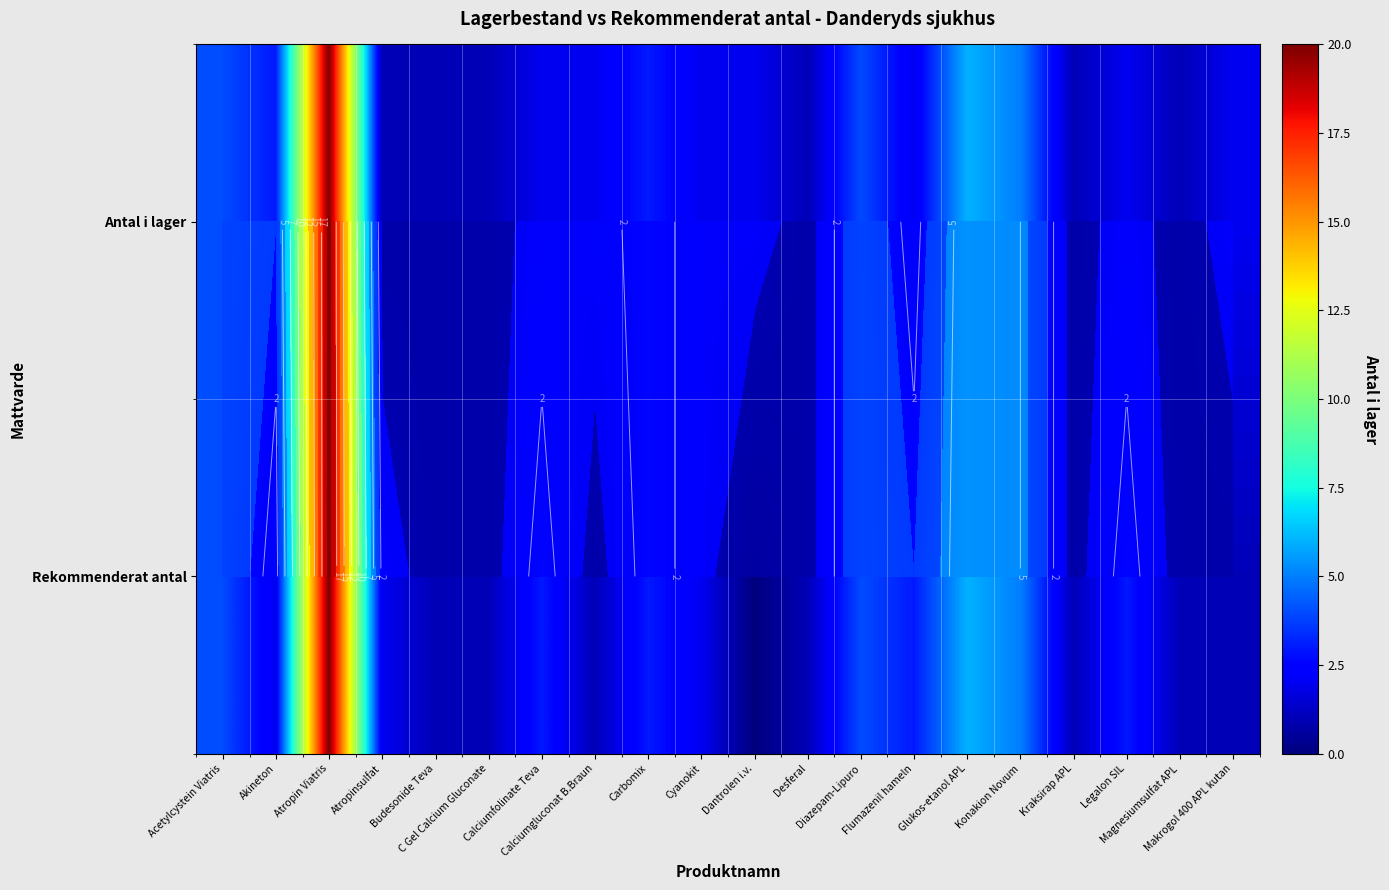

The Rekommenderat antal series shows 5 at Konakion Novum. True or false?

True